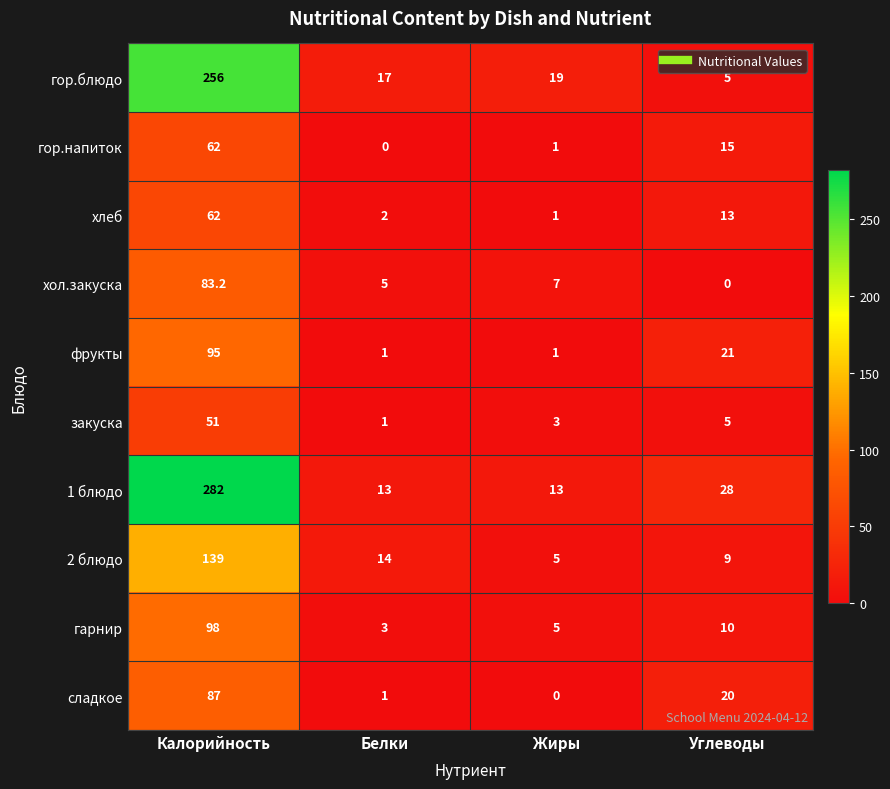

Which series has the largest total across all categories?

1 блюдо